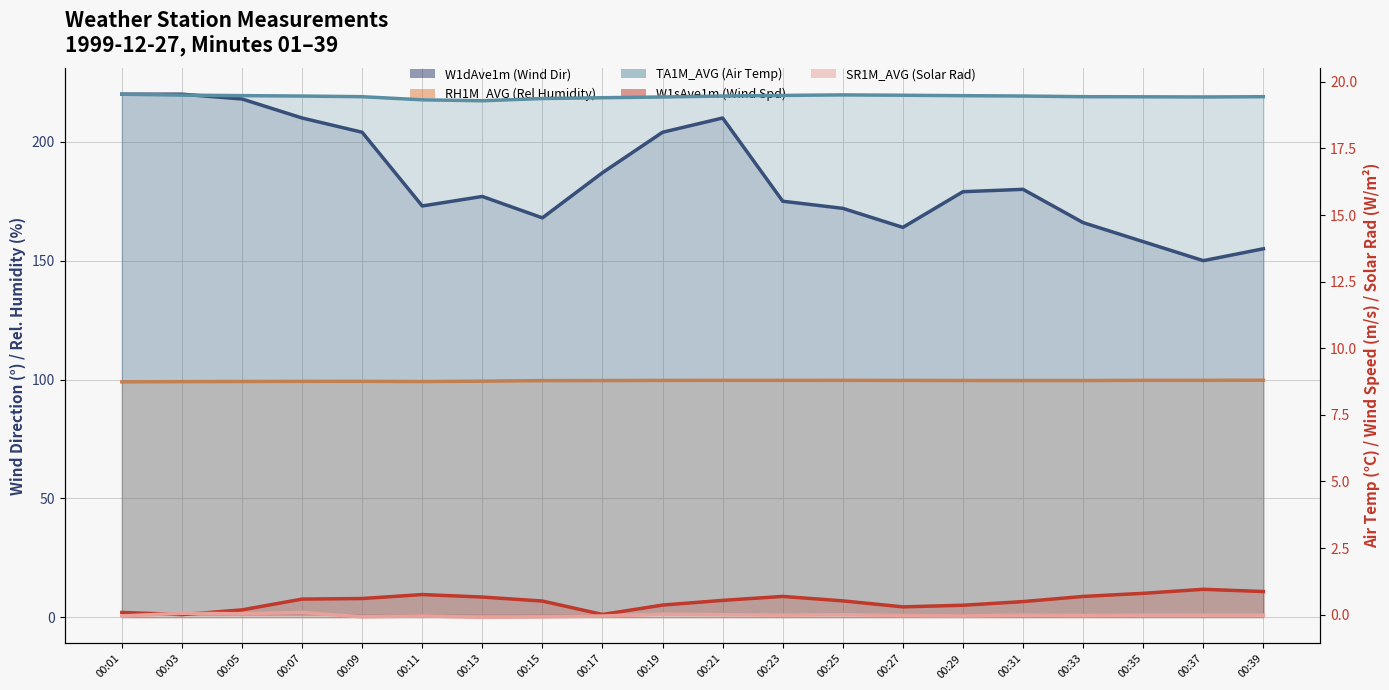

The TA1M_AVG (Air Temp)_line series shows 12.9 at 00:25. True or false?

False